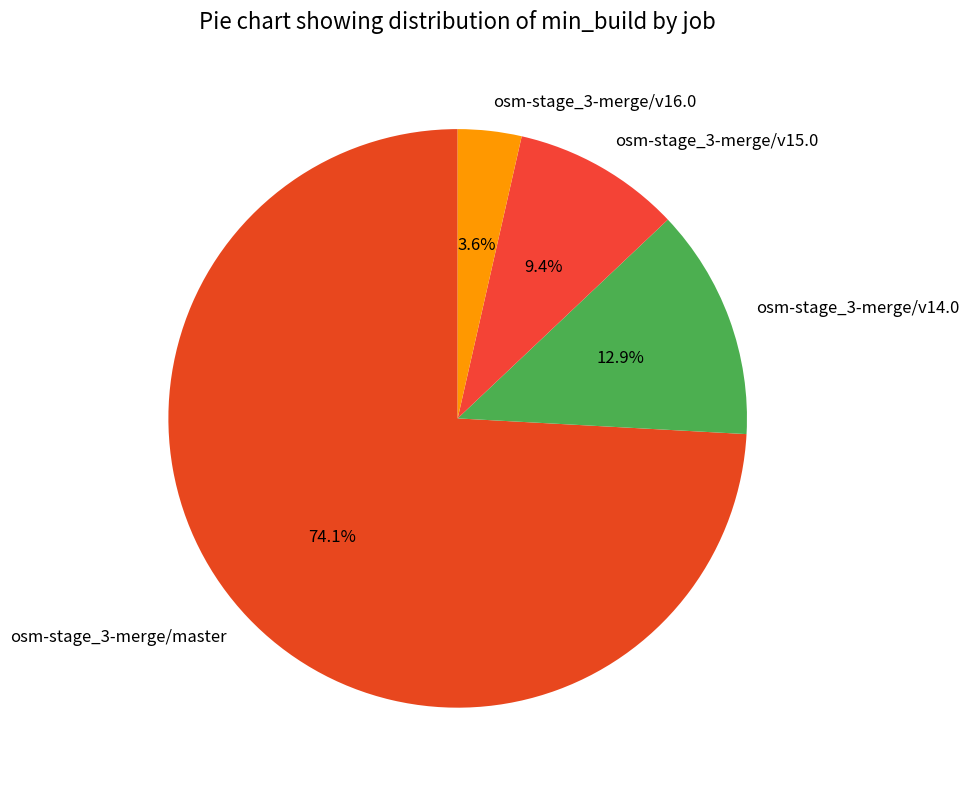

What is the ratio of the value at osm-stage_3-merge/v16.0 to the value at osm-stage_3-merge/v15.0?

0.4